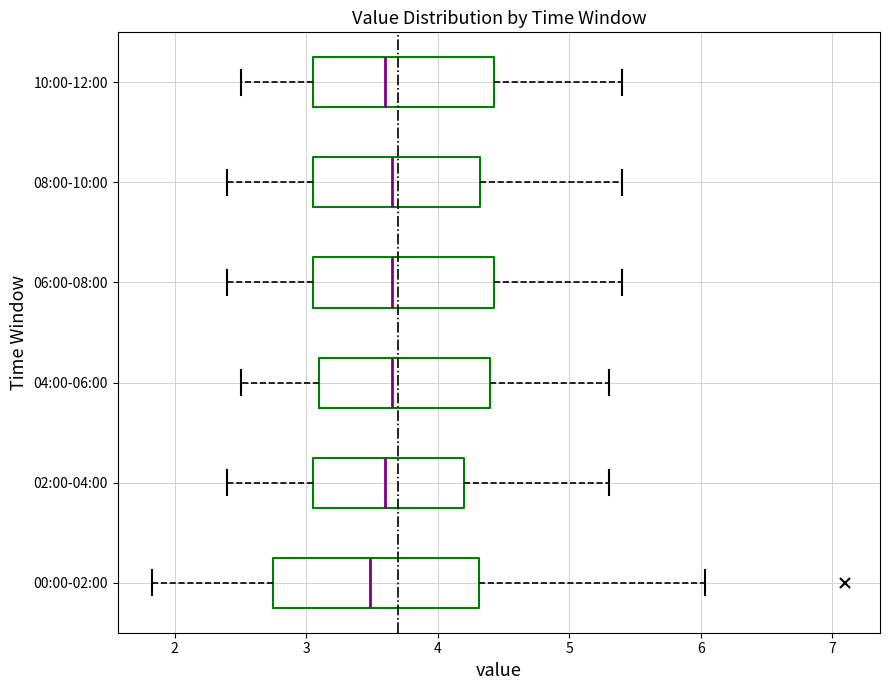

Reading bottom to top, transcribe this box plot: for each box, give where its median line is, the range the box spans, and where its two whiskers end, as read against the x-axis. The values are not printed on the chart, so give them approximately, as read against the axis.

00:00-02:00: median 3.5, box 2.7 to 4.3, whiskers 1.8 to 6.0
02:00-04:00: median 3.6, box 3.1 to 4.2, whiskers 2.4 to 5.3
04:00-06:00: median 3.7, box 3.1 to 4.4, whiskers 2.5 to 5.3
06:00-08:00: median 3.7, box 3.1 to 4.4, whiskers 2.4 to 5.4
08:00-10:00: median 3.7, box 3.1 to 4.3, whiskers 2.4 to 5.4
10:00-12:00: median 3.6, box 3.1 to 4.4, whiskers 2.5 to 5.4